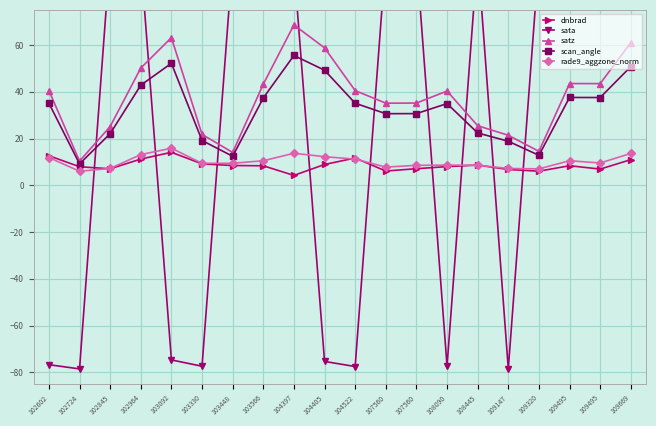

What is the sum of all rade9_aggzone_norm values?

201.9